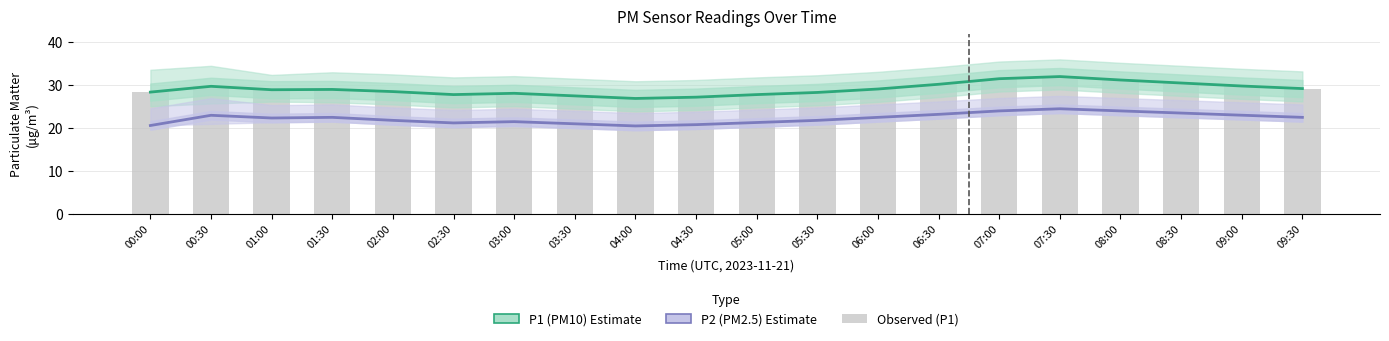

What is the label of the 16th bar from the right?

02:00